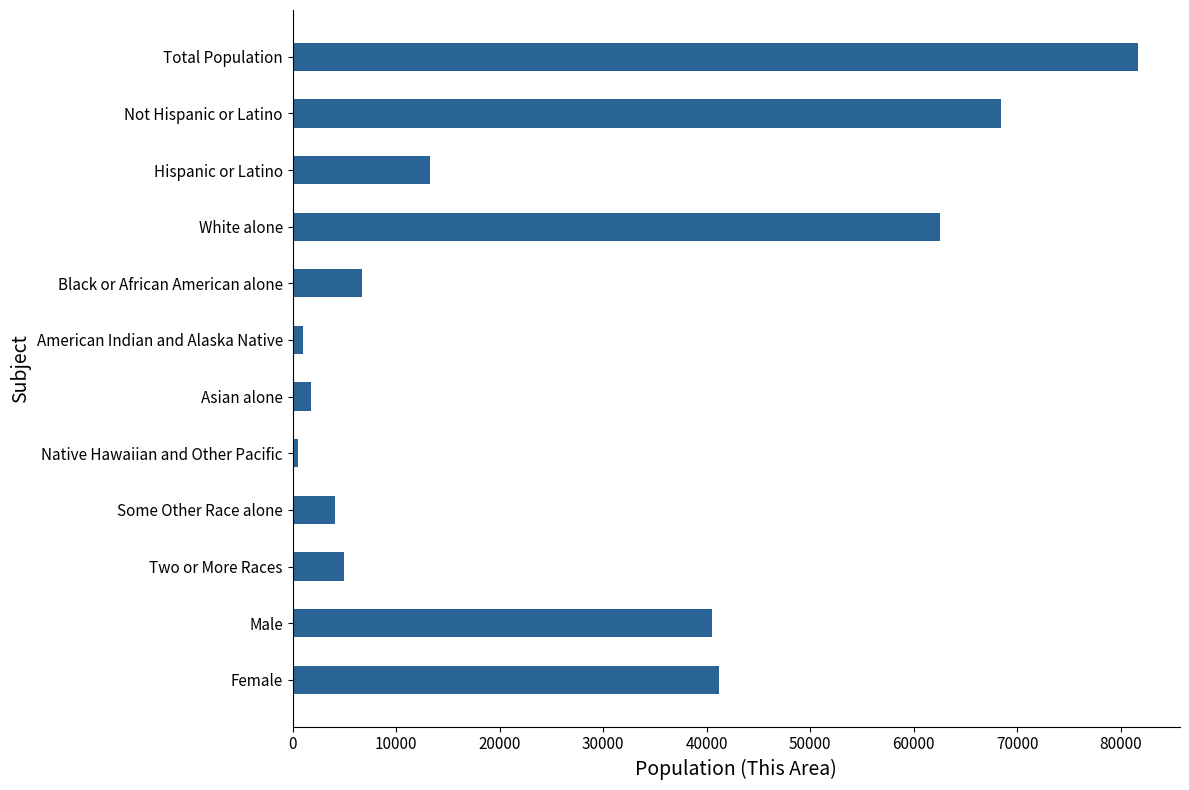

What is the difference between the maximum and minimum values?

81147